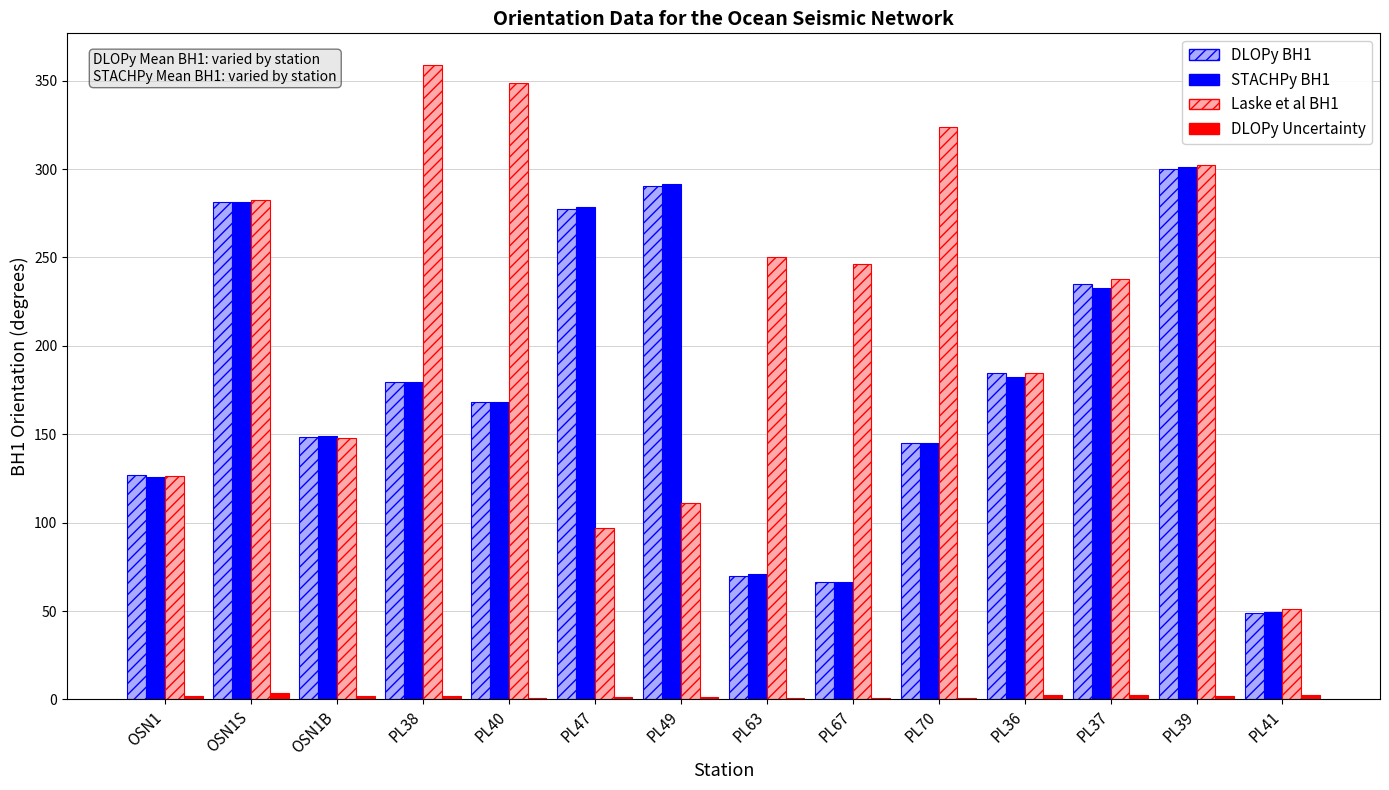

At which category is the sum across all series the highest?

PL39